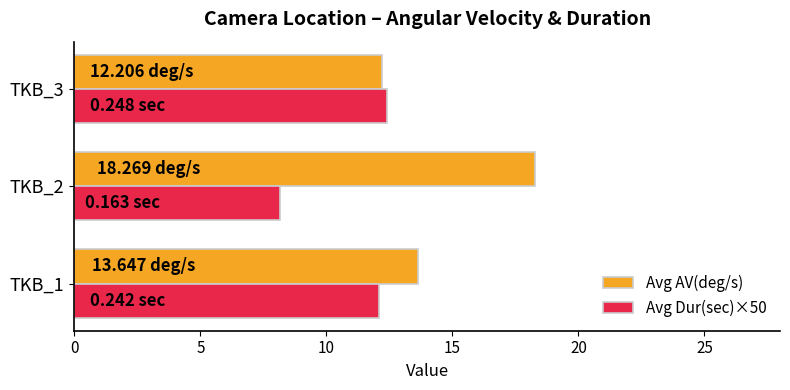

Which series has the largest total across all categories?

Avg AV(deg/s)